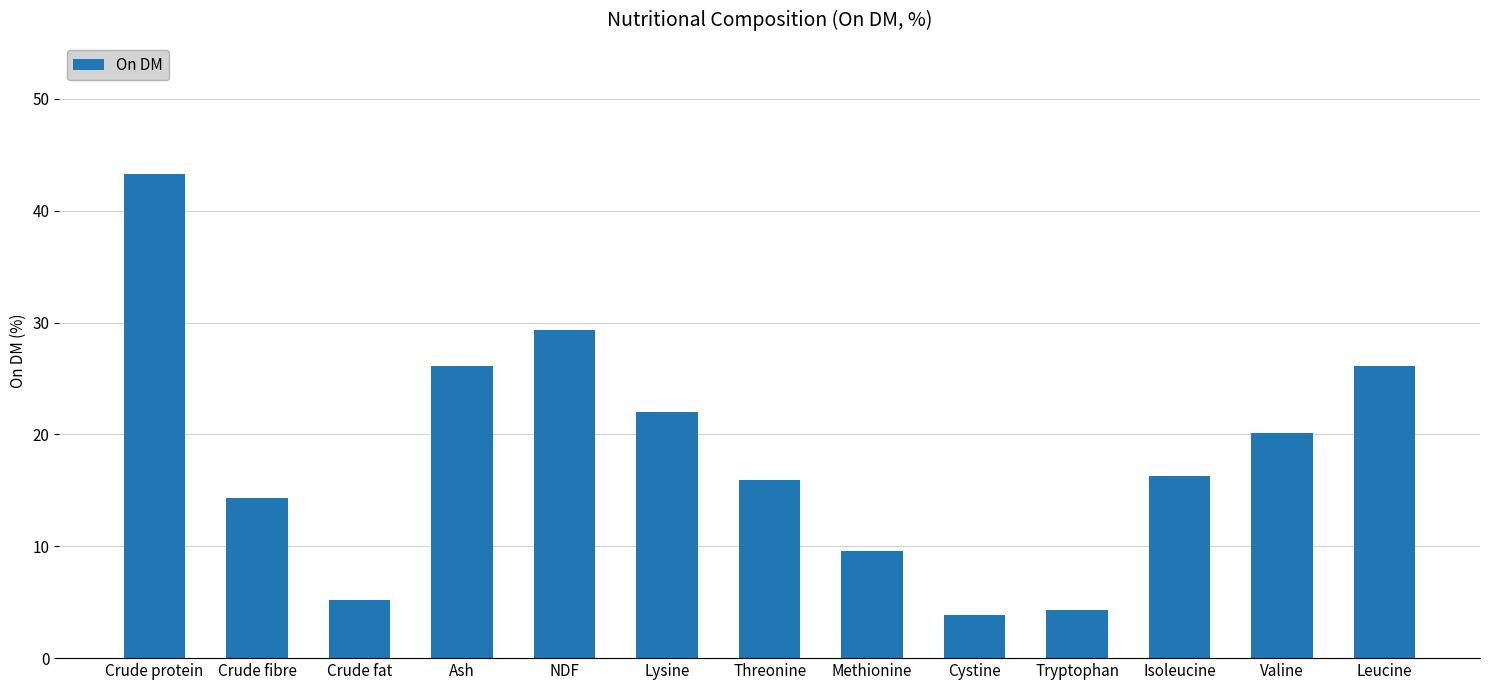

What is the sum of all values?

236.4